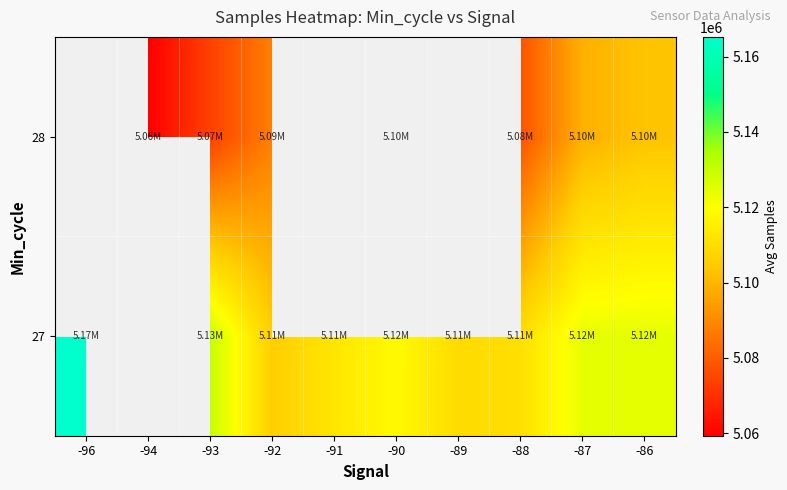

The value of 28 at -92 is 2355811.9. True or false?

False